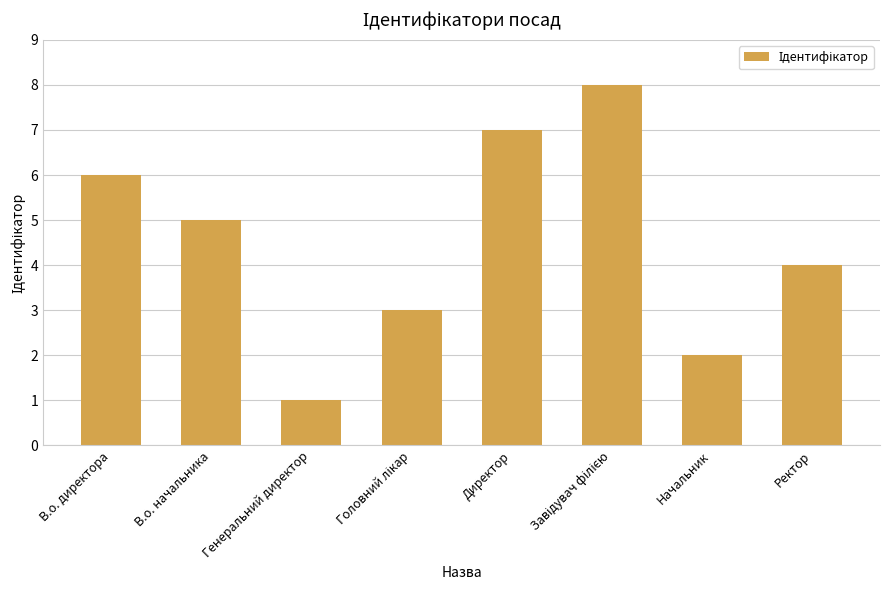

Reading left to right, list all the values displayed in this chart.

6	5	1	3	7	8	2	4